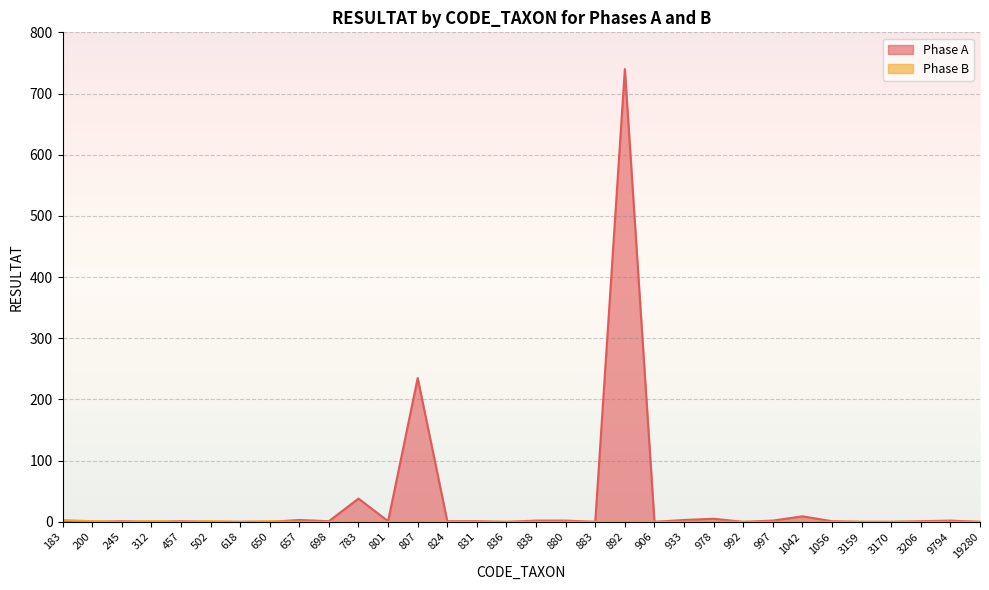

Reading right to left, list all the values displayed in this chart.

Phase A: 0	2	1	0	0	1	9	2	0	5	3	0	740	0	2	2	0	1	1	235	1	38	1	3	0	0	0	1	0	1	0	0
Phase B: 0	0	0	0	0	0	0	0	0	0	0	0	0	0	0	0	0	0	0	0	0	0	0	0	1	0	1	0	1	0	1	3